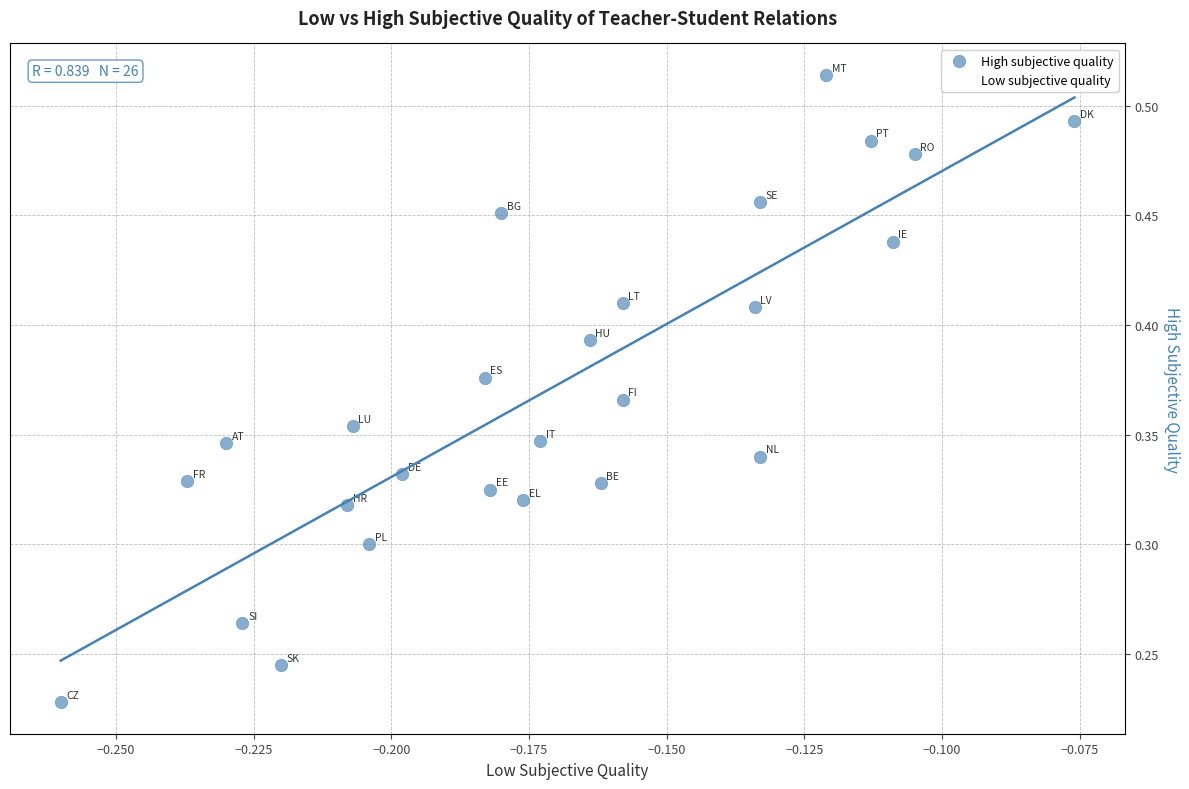

Which series contains the lowest Y value?

High subjective quality